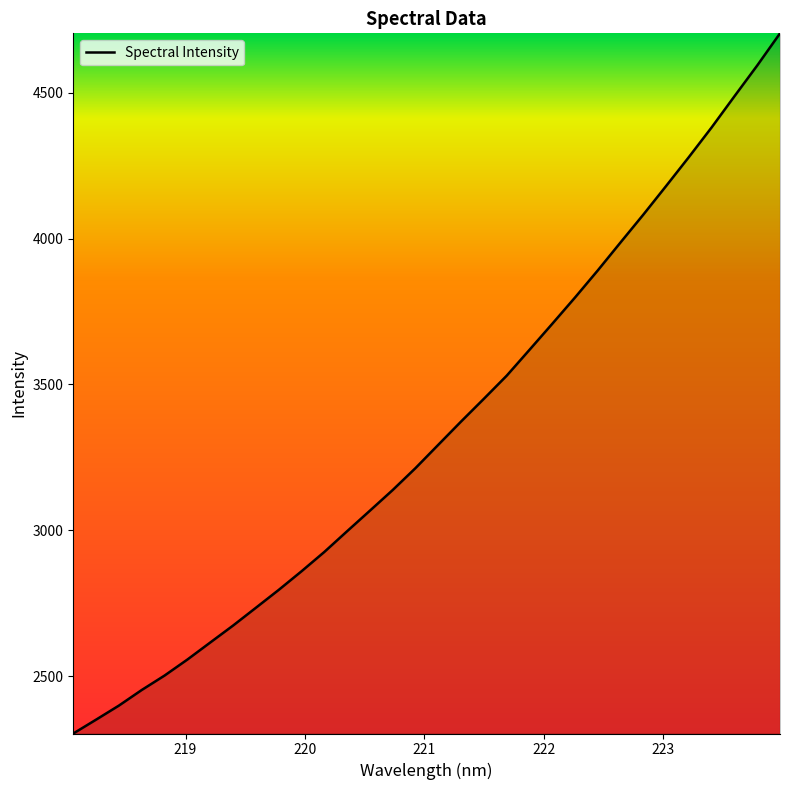

What is the minimum value shown in the chart?

2303.5